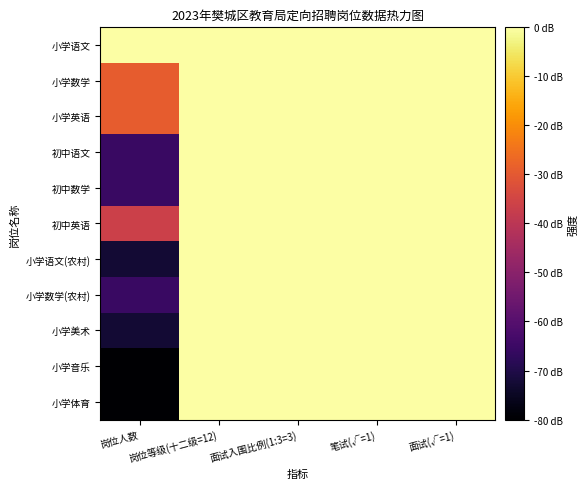

Between 岗位人数 and 面试(√=1), which series saw the biggest shift?

小学音乐